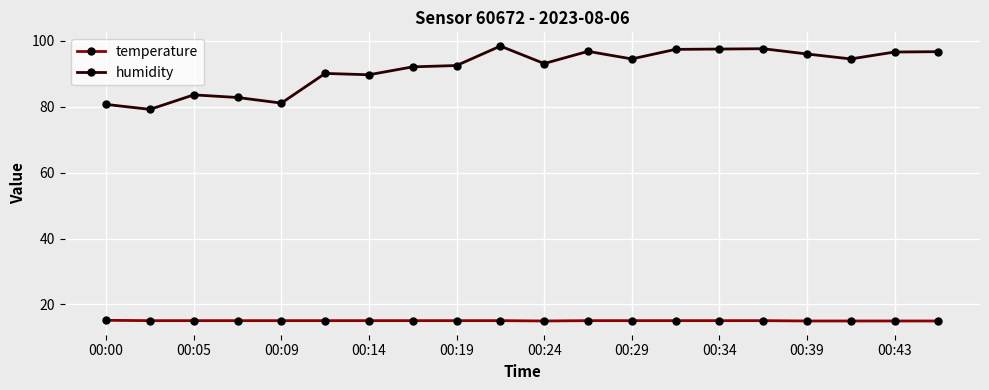

What is the smallest value displayed?

15.0